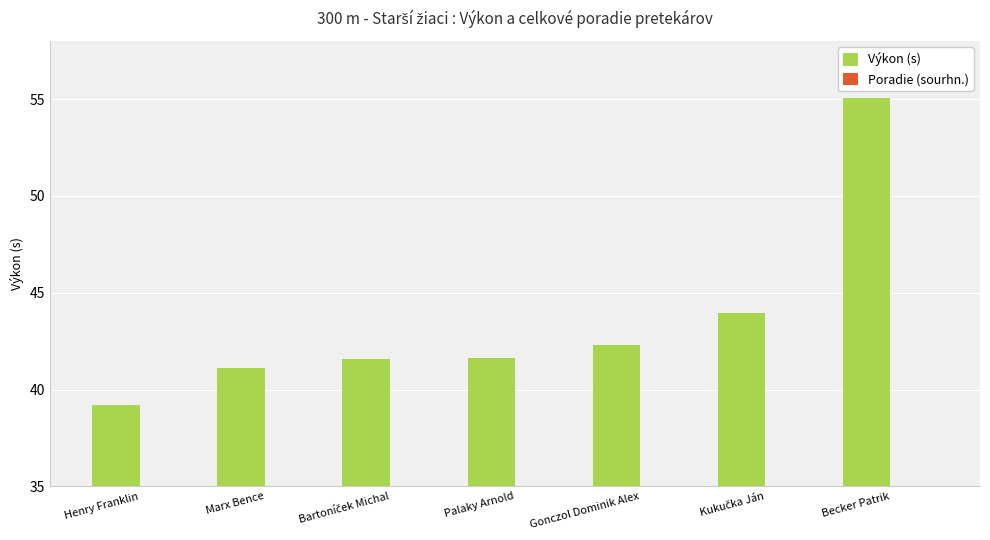

What are all the series names shown in the legend?

Výkon (s), Poradie (sourhn.)